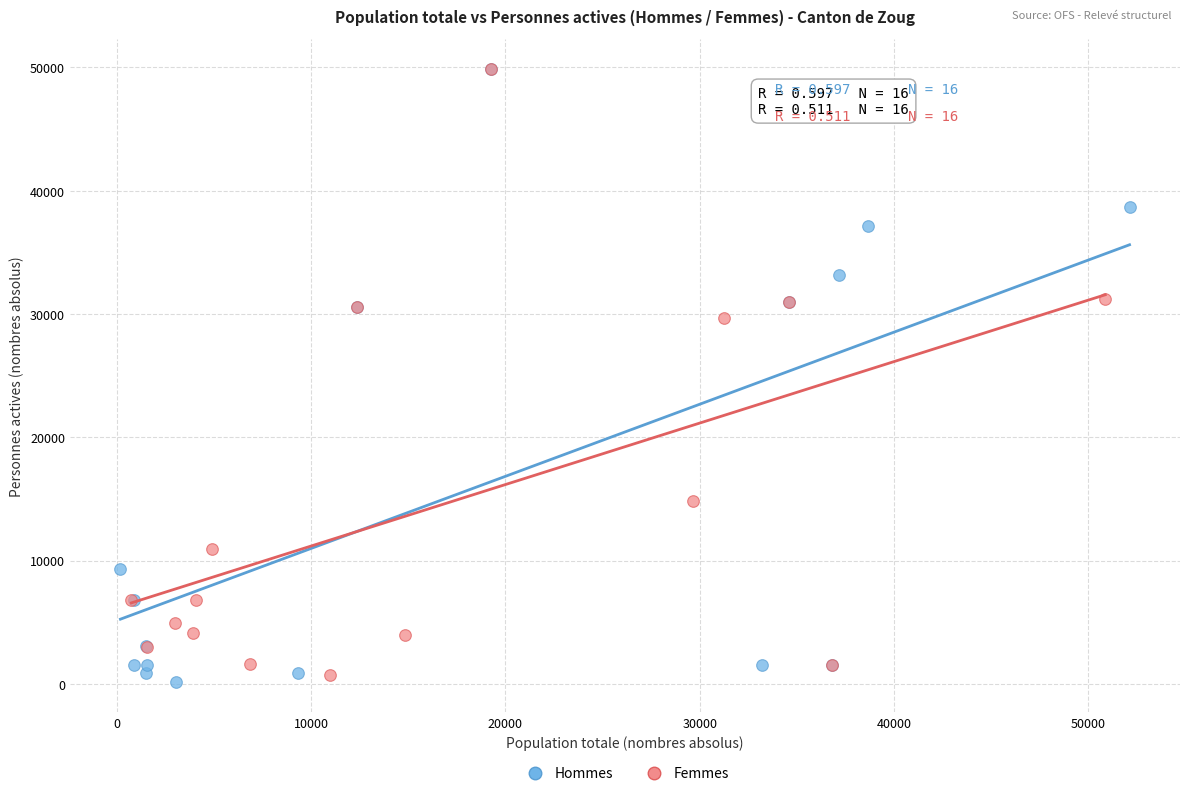

Which series has the largest Y range (max minus min)?

Hommes